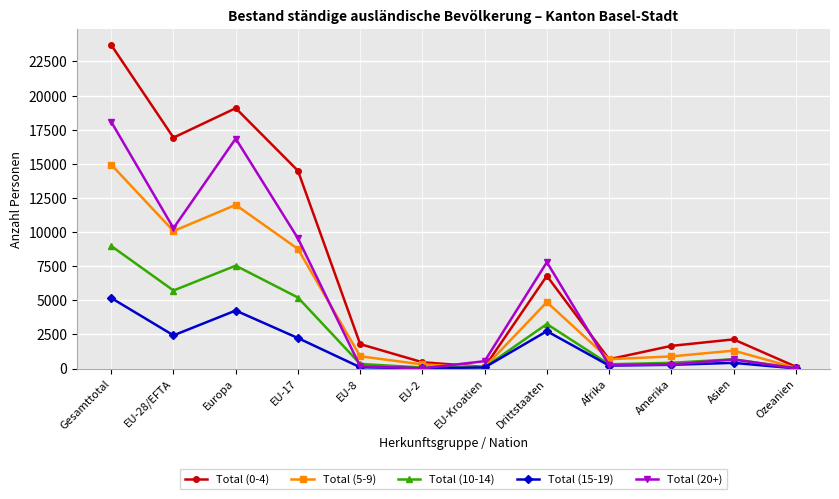

At which category is the sum across all series the highest?

Gesamttotal